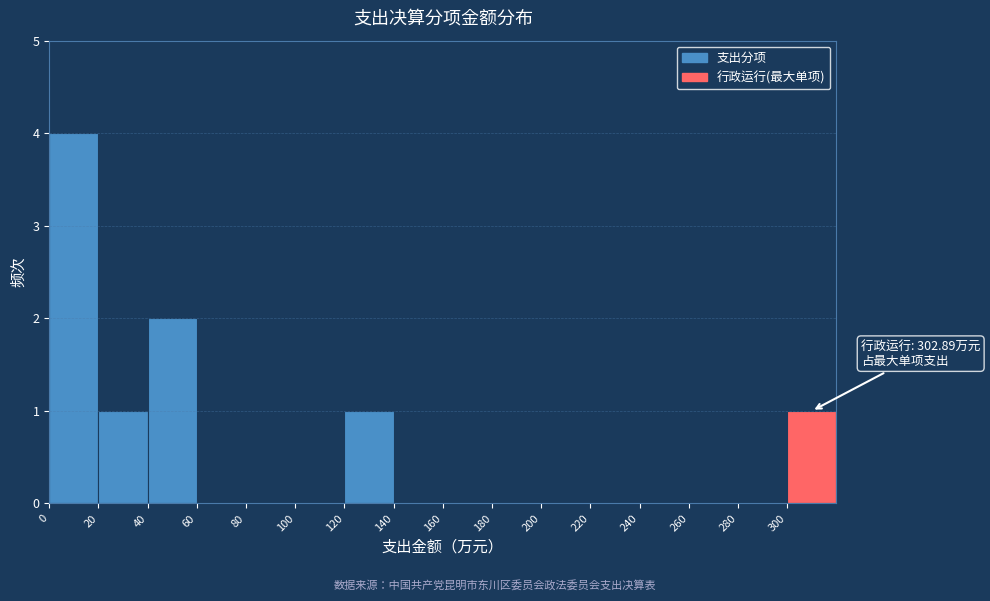

Over which range of the x-axis is the bar tallest?

0 to 20